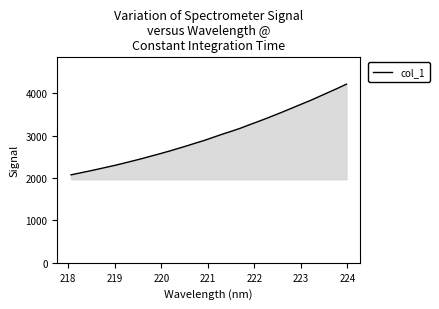

Count the number of data series in this chart.

1